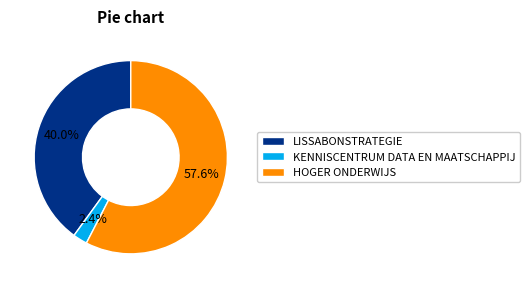

Is it true that KENNISCENTRUM DATA EN MAATSCHAPPIJ is 7% of the pie?

False